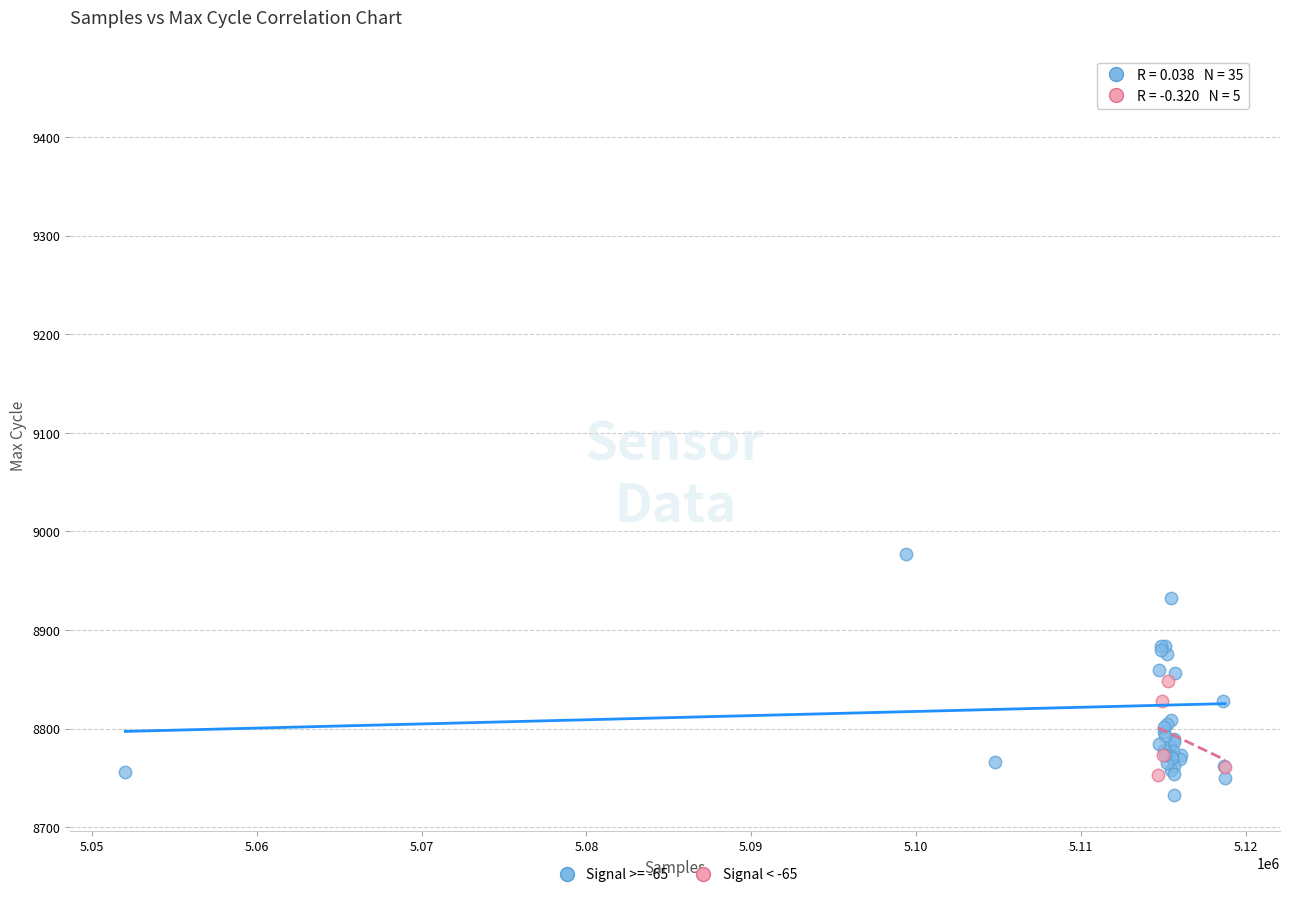

Which series has the widest spread of Y values?

Signal >= -65